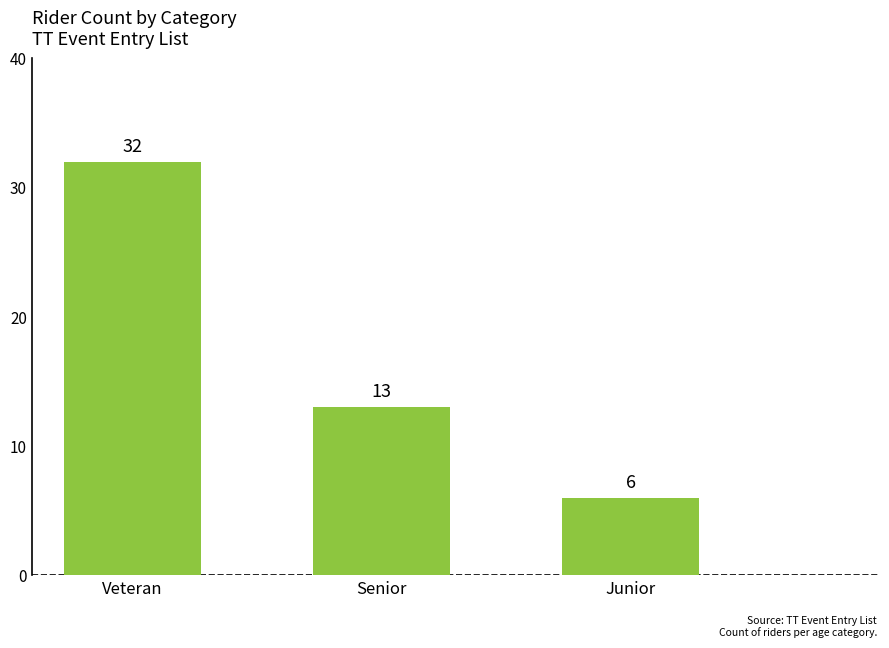

What is the ratio of the value at Veteran to the value at Junior?

5.3